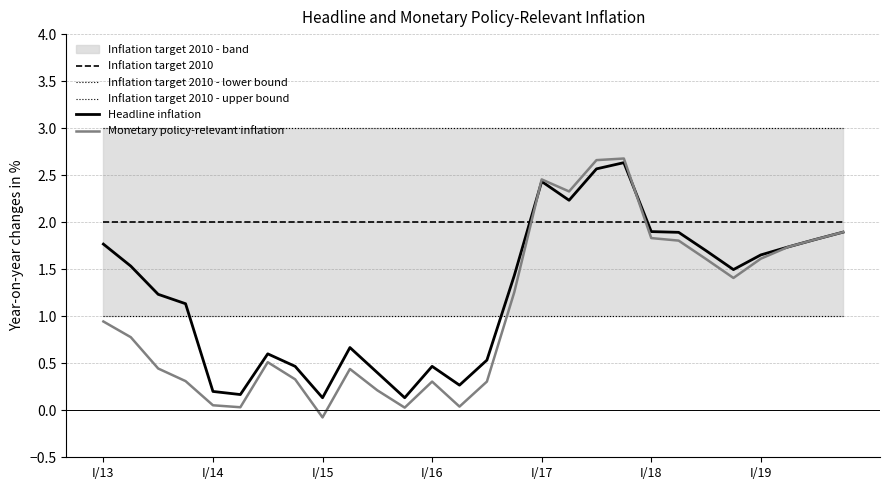

Where does the Headline inflation series first go above 1?

I/13